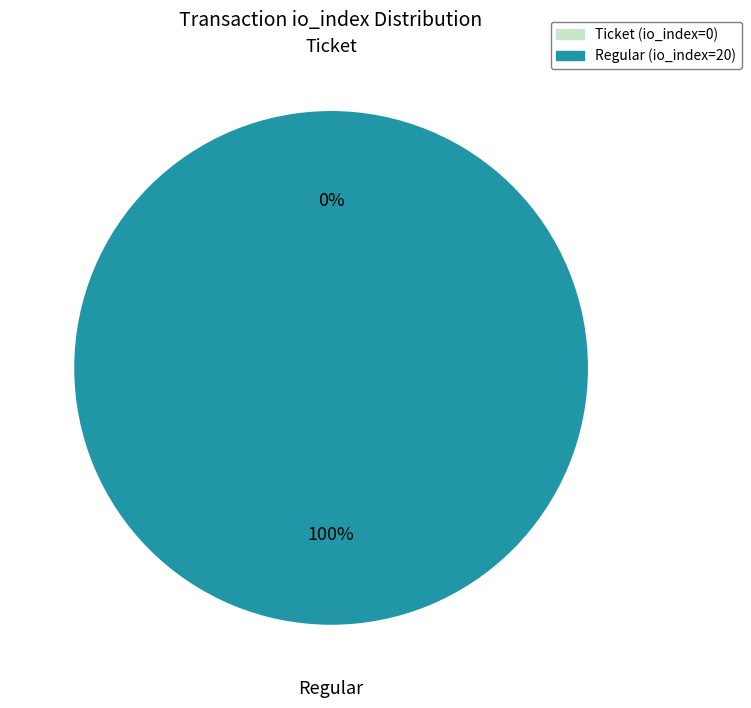

Count the number of slices in the pie.

2